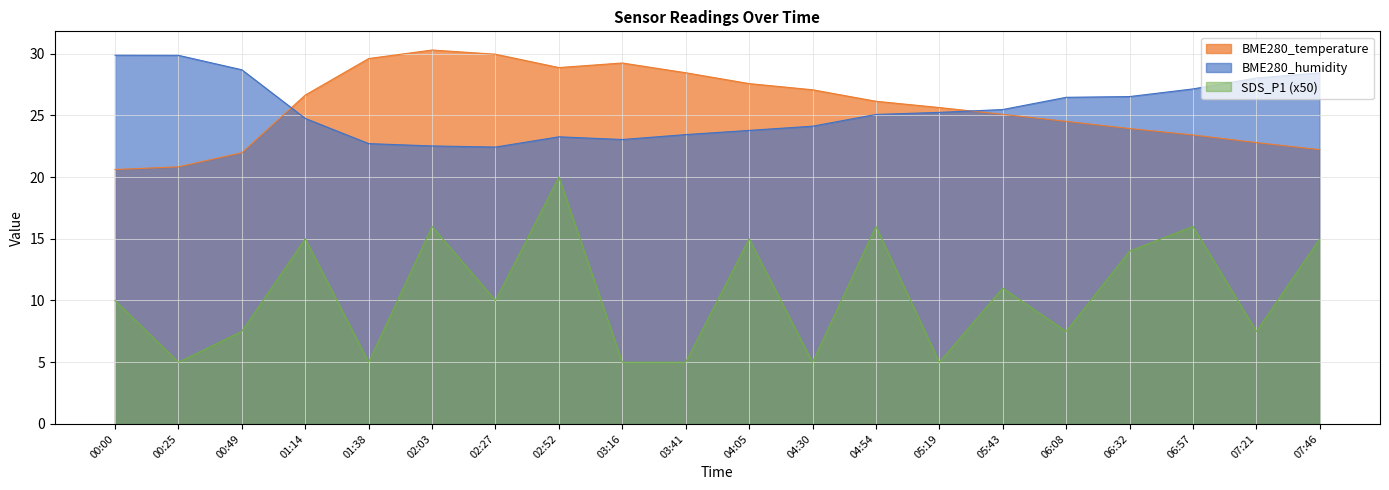

What are all the series names shown in the legend?

BME280_temperature, BME280_humidity, SDS_P1 (x50)